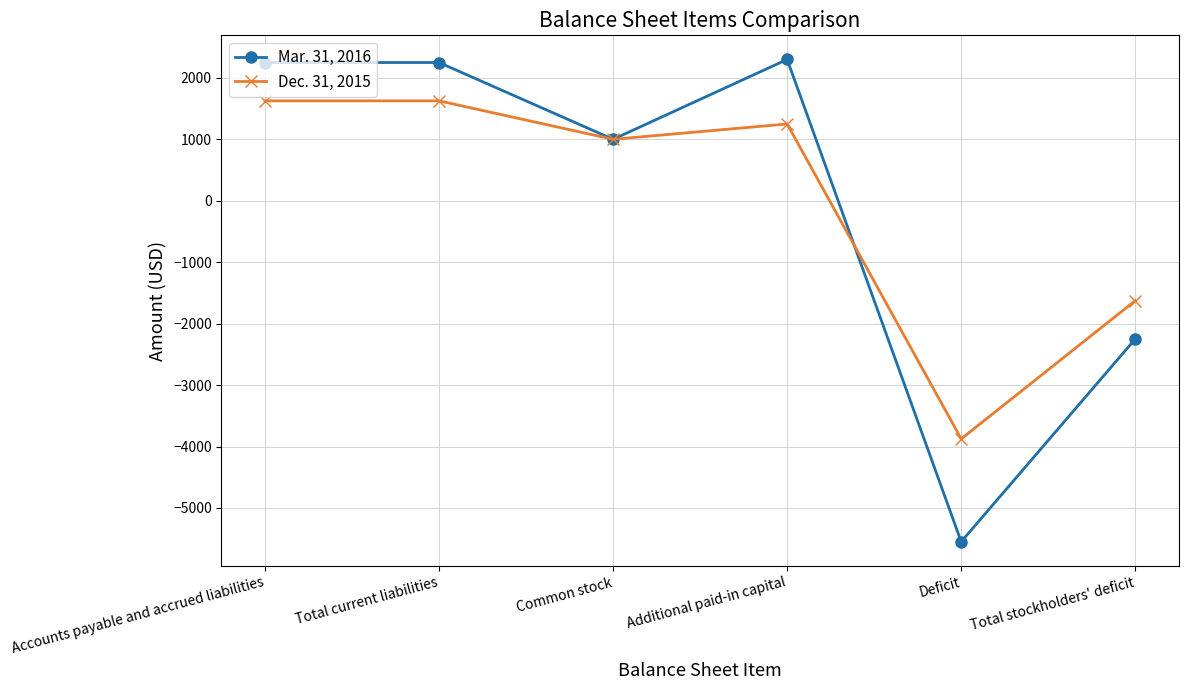

Reading left to right, extract all data points from this chart.

Mar. 31, 2016: Accounts payable and accrued liabilities=2250	Total current liabilities=2250	Common stock=1000	Additional paid-in capital=2300	Deficit=-5550	Total stockholders' deficit=-2250
Dec. 31, 2015: Accounts payable and accrued liabilities=1626	Total current liabilities=1626	Common stock=1000	Additional paid-in capital=1250	Deficit=-3876	Total stockholders' deficit=-1626